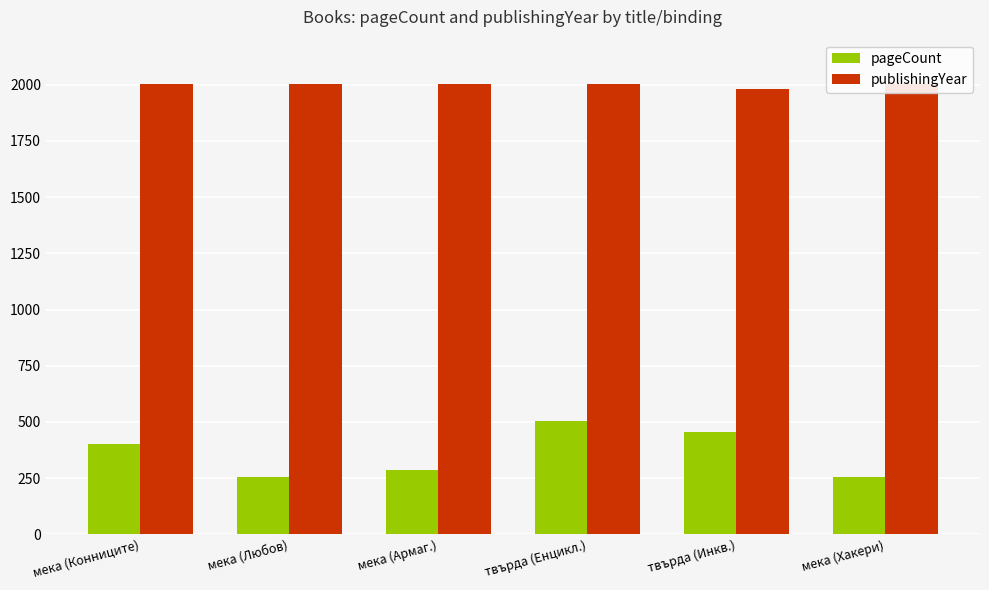

What is the total value across all series at мека (Армаг.)?

2290